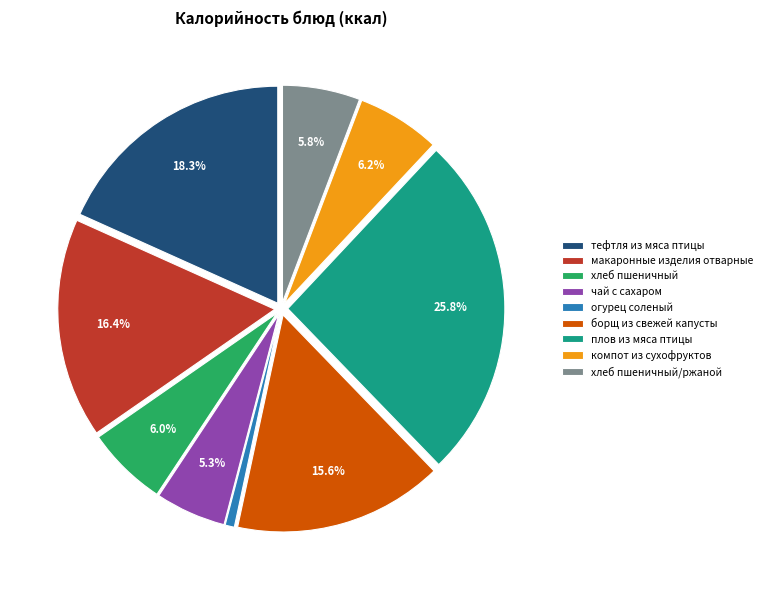

Count the number of slices in the pie.

9